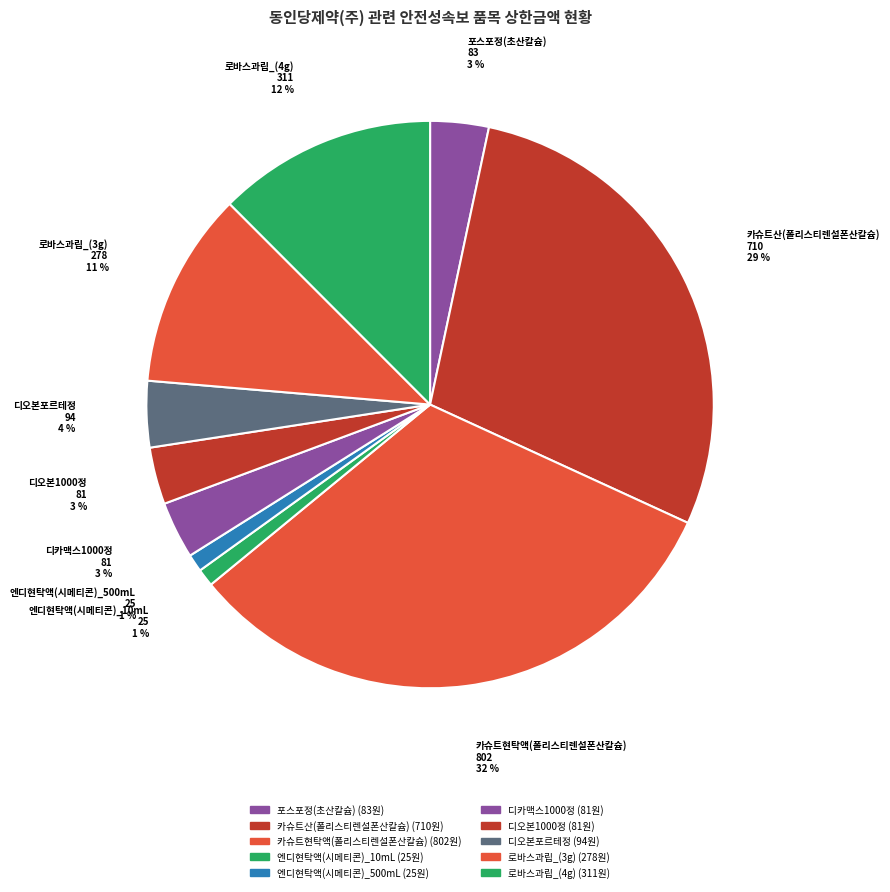

What is the largest slice in the pie chart?

카슈트현탁액(폴리스티렌설폰산칼슘)